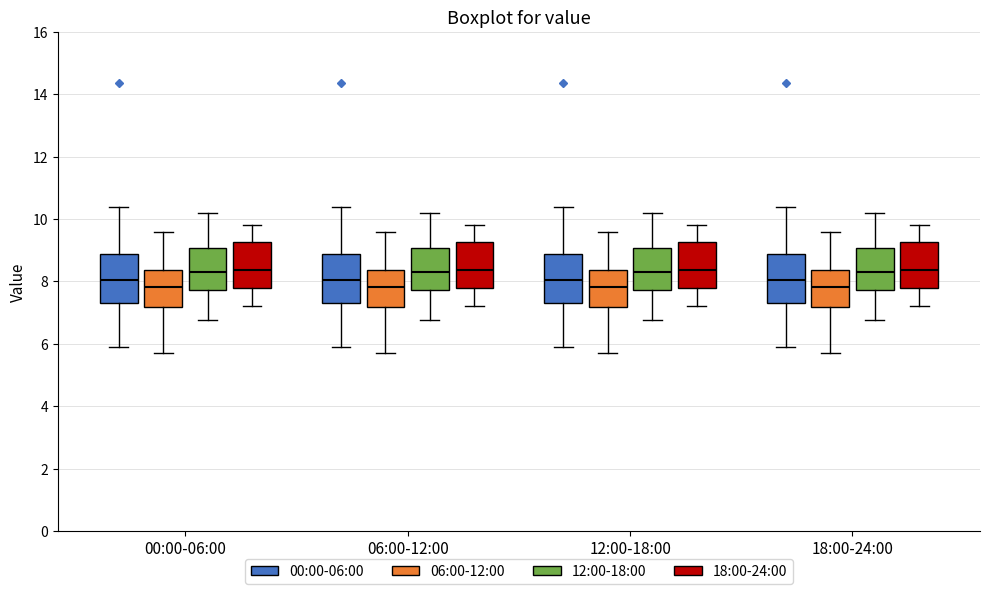

Reading left to right, read every box against the y-axis: the position of its median line, the range the box covers, and the ends of its whiskers. The values are not printed on the chart, so give them approximately, as read against the axis.

00:00-06:00 (00:00-06:00): median 8.0, box 7.4 to 8.8, whiskers 6.0 to 10.4
00:00-06:00 (06:00-12:00): median 7.8, box 7.2 to 8.4, whiskers 5.8 to 9.6
00:00-06:00 (12:00-18:00): median 8.4, box 7.8 to 9.0, whiskers 6.8 to 10.2
00:00-06:00 (18:00-24:00): median 8.4, box 7.8 to 9.2, whiskers 7.2 to 9.8
06:00-12:00 (00:00-06:00): median 8.0, box 7.4 to 8.8, whiskers 6.0 to 10.4
06:00-12:00 (06:00-12:00): median 7.8, box 7.2 to 8.4, whiskers 5.8 to 9.6
06:00-12:00 (12:00-18:00): median 8.4, box 7.8 to 9.0, whiskers 6.8 to 10.2
06:00-12:00 (18:00-24:00): median 8.4, box 7.8 to 9.2, whiskers 7.2 to 9.8
12:00-18:00 (00:00-06:00): median 8.0, box 7.4 to 8.8, whiskers 6.0 to 10.4
12:00-18:00 (06:00-12:00): median 7.8, box 7.2 to 8.4, whiskers 5.8 to 9.6
12:00-18:00 (12:00-18:00): median 8.4, box 7.8 to 9.0, whiskers 6.8 to 10.2
12:00-18:00 (18:00-24:00): median 8.4, box 7.8 to 9.2, whiskers 7.2 to 9.8
18:00-24:00 (00:00-06:00): median 8.0, box 7.4 to 8.8, whiskers 6.0 to 10.4
18:00-24:00 (06:00-12:00): median 7.8, box 7.2 to 8.4, whiskers 5.8 to 9.6
18:00-24:00 (12:00-18:00): median 8.4, box 7.8 to 9.0, whiskers 6.8 to 10.2
18:00-24:00 (18:00-24:00): median 8.4, box 7.8 to 9.2, whiskers 7.2 to 9.8